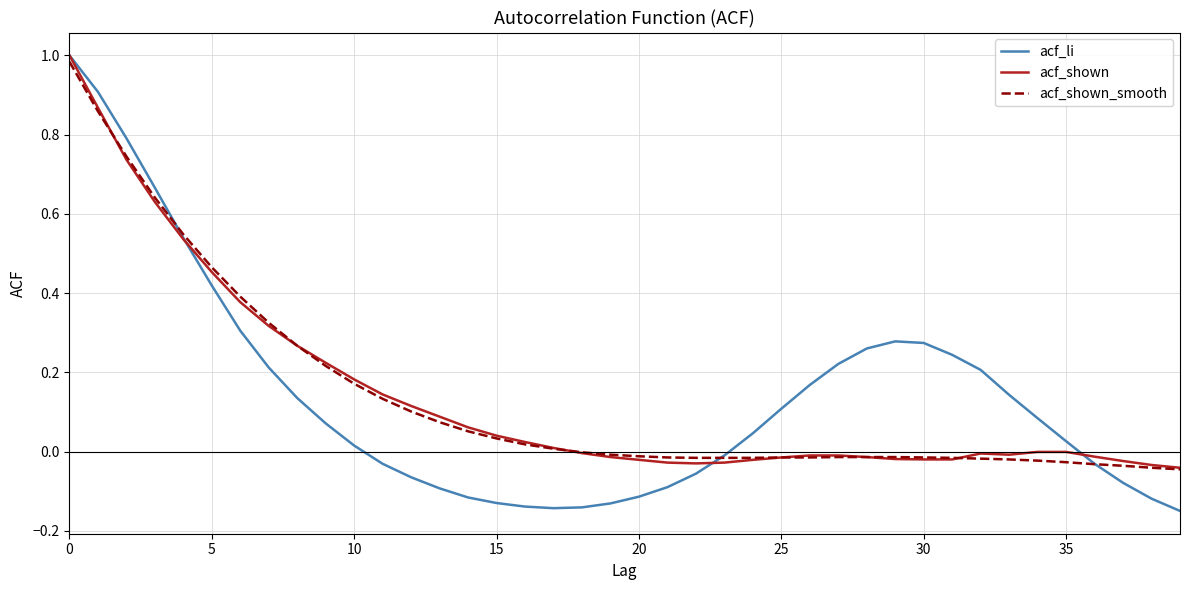

Which series has the largest range (max minus min)?

acf_li